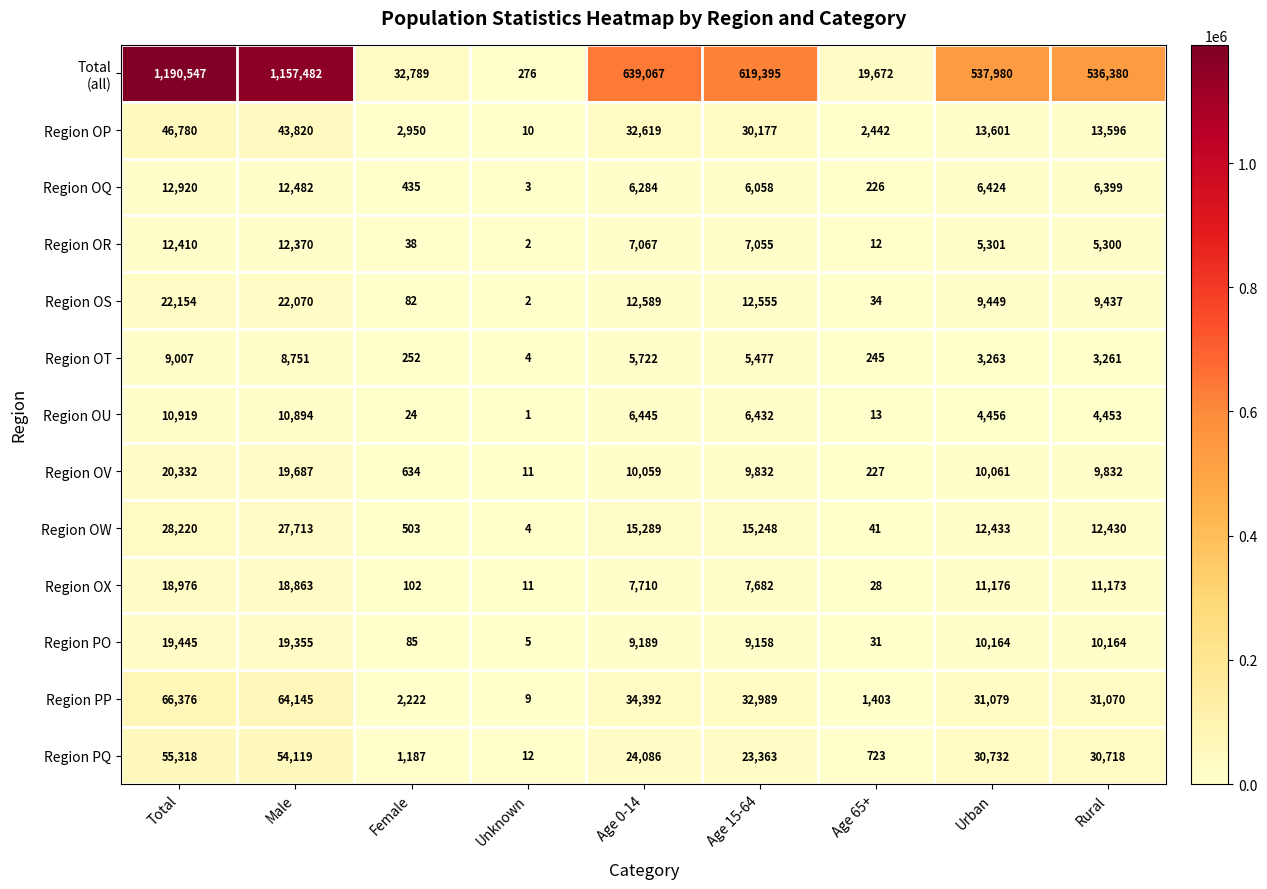

At which label does Region OV first exceed 9832?

Total